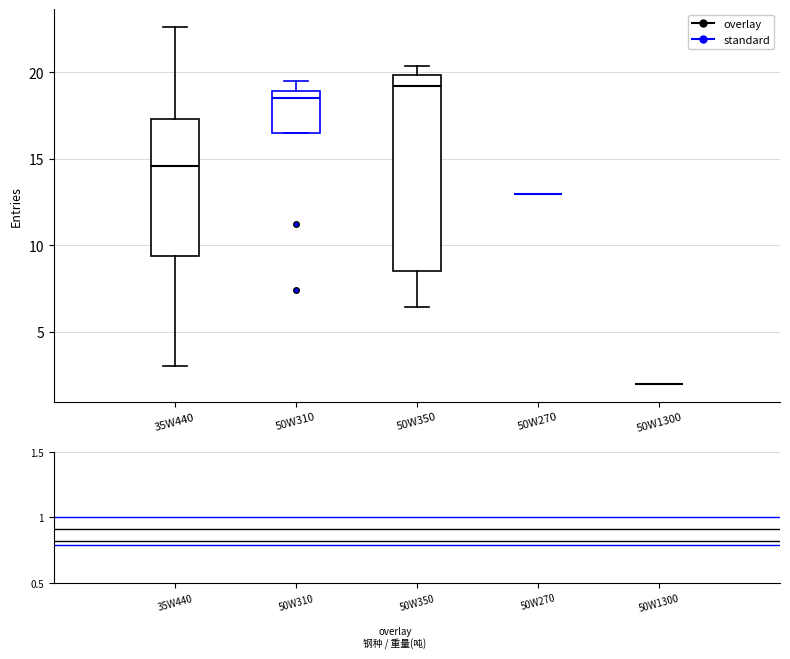

Where does the upper whisker of the box for 50W350 end on the y-axis? The values are not printed on the chart, so give them approximately, as read against the axis.

20.5